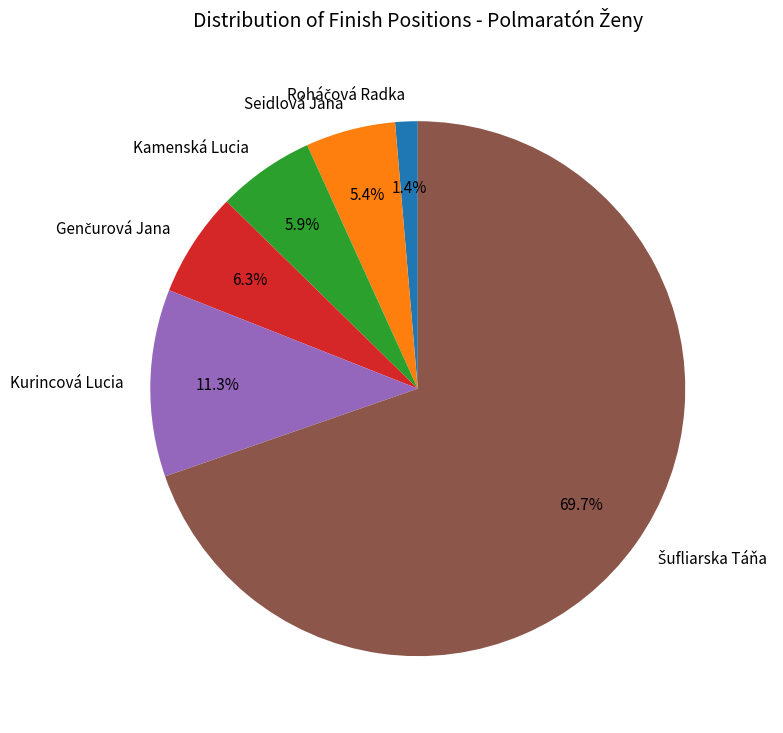

Is it true that Seidlová Jana is 5% of the pie?

True